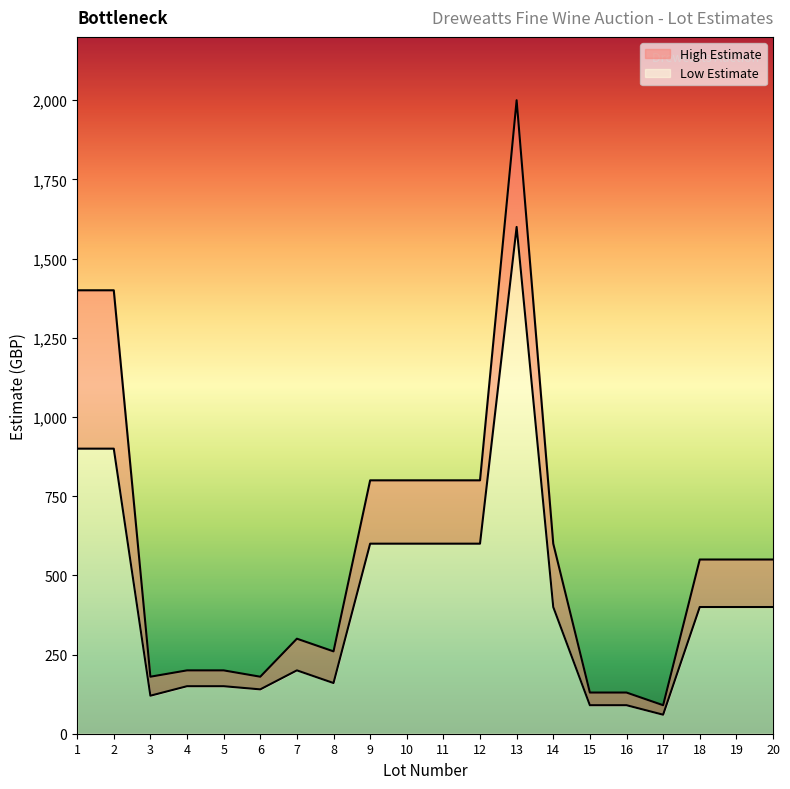

How many lines are shown in the chart?

2